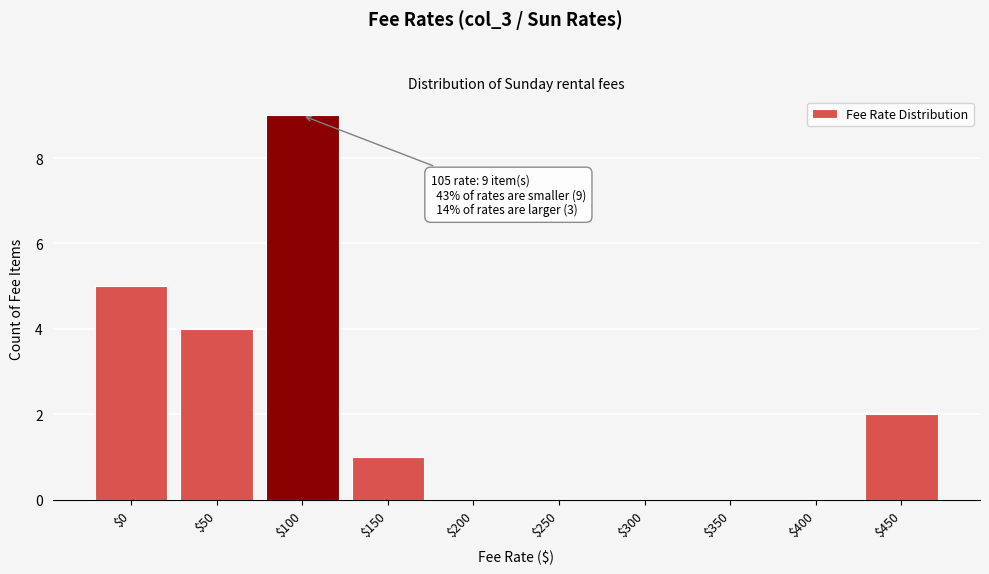

Which label corresponds to the largest value in the chart?

$100